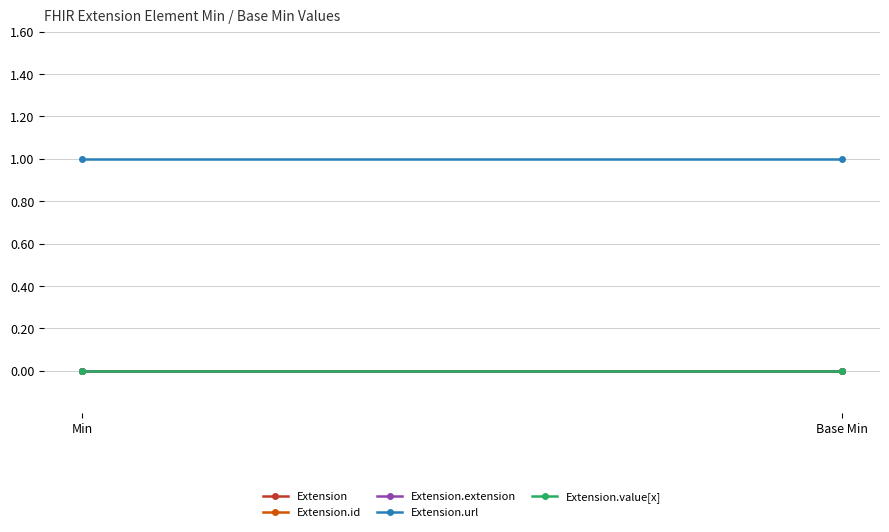

What are all the series names shown in the legend?

Extension, Extension.id, Extension.extension, Extension.url, Extension.value[x]